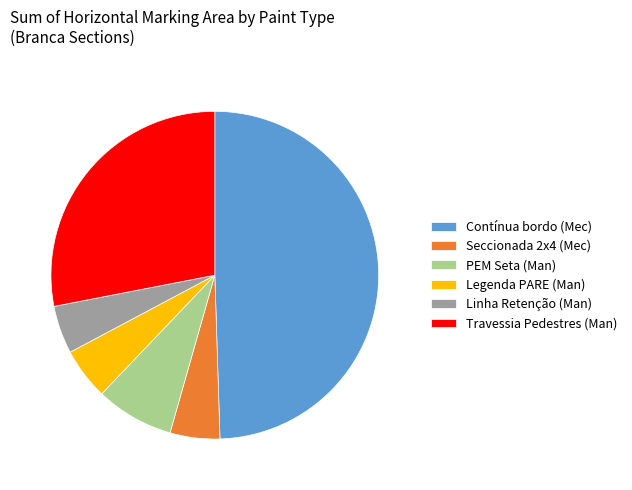

What is the largest slice in the pie chart?

Contínua bordo (Mec)